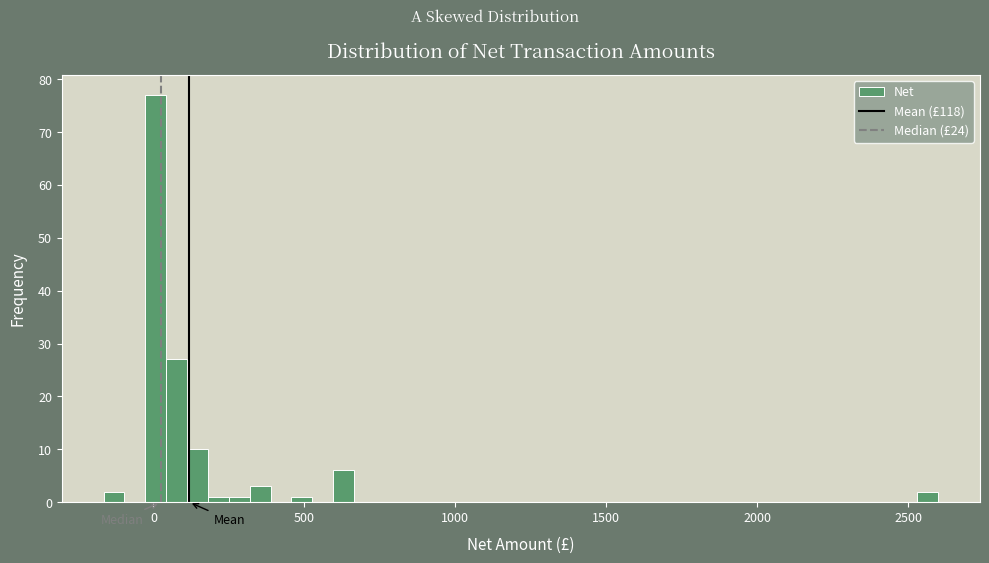

Around what value on the x-axis is the tallest bar? Give the approximate position of its centre, as read against the axis.

0